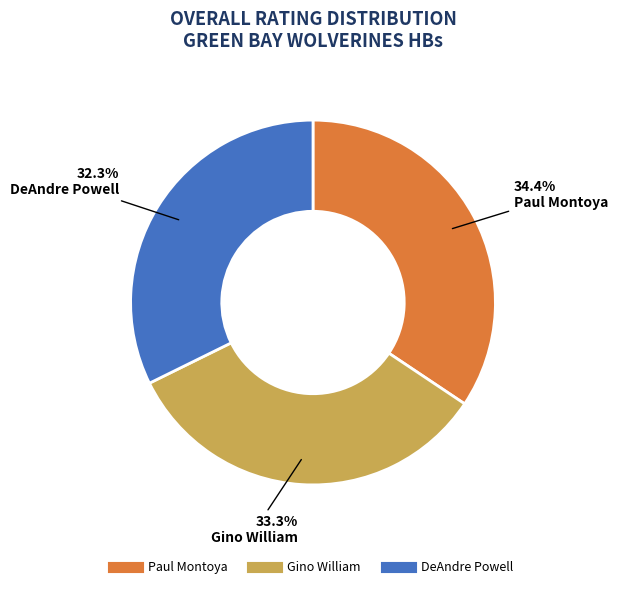

The Gino William slice represents 41% of the pie. True or false?

False